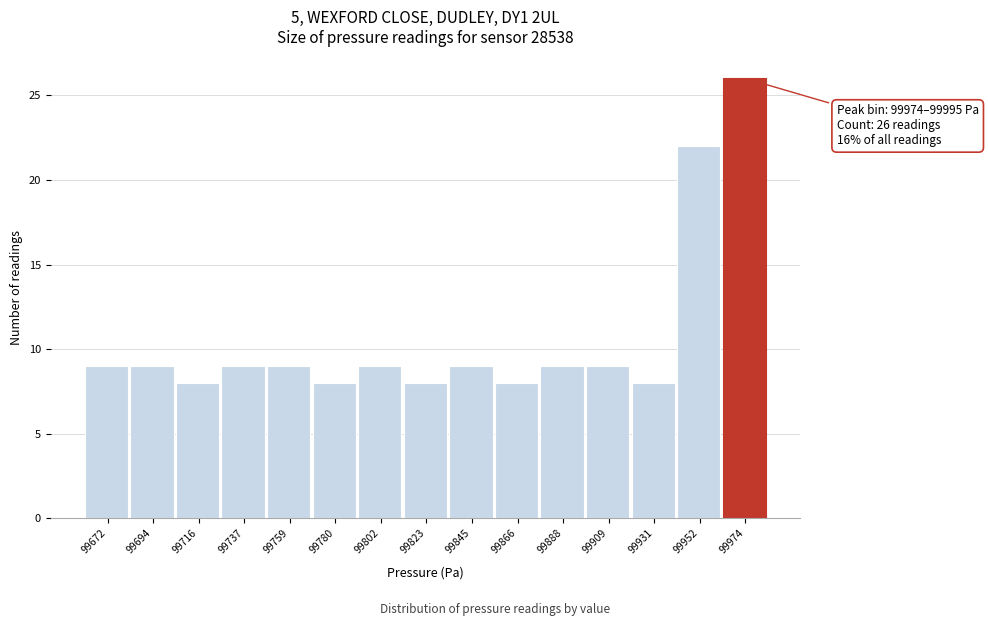

Reading right to left, extract all data points from this chart.

99974=26	99952=22	99931=8	99909=9	99888=9	99866=8	99845=9	99823=8	99802=9	99780=8	99759=9	99737=9	99716=8	99694=9	99672=9